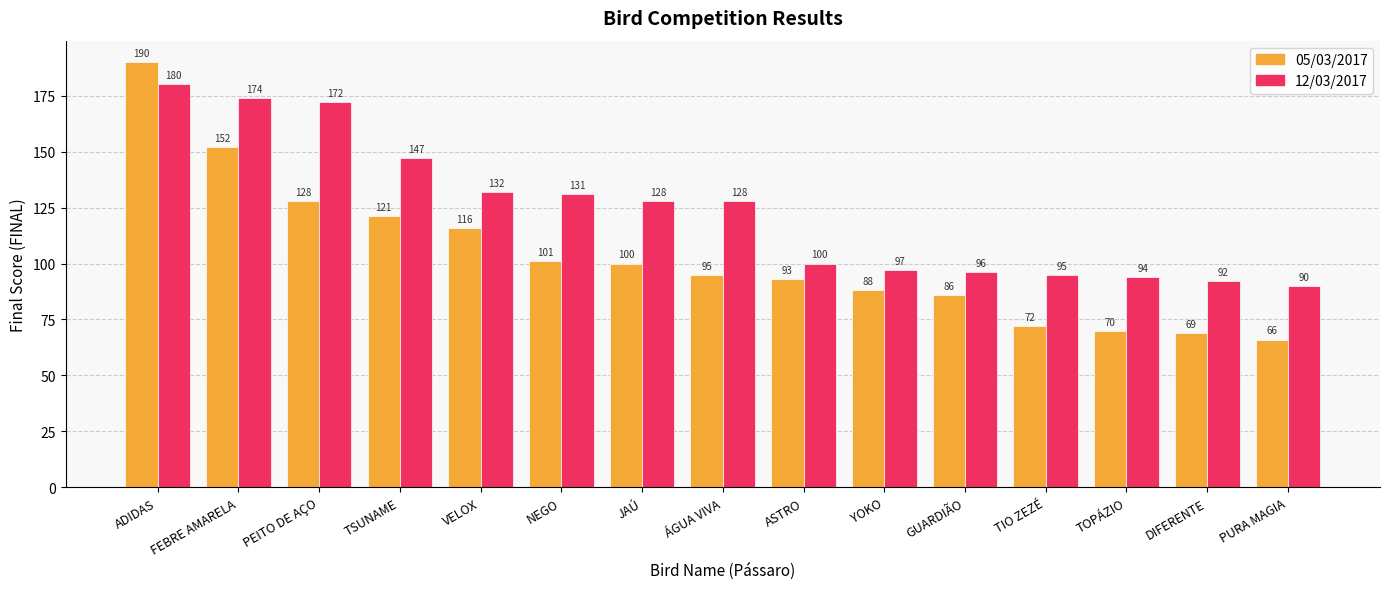

At how many categories does at least one series exceed 165?

3